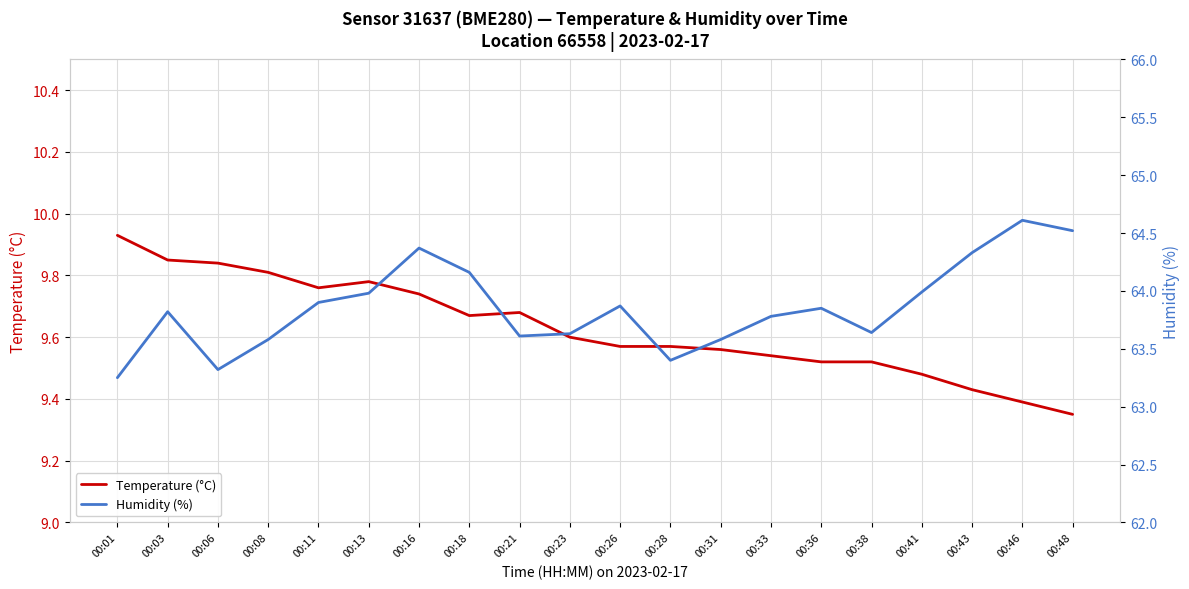

True or false: Humidity (%) and Temperature (°C) intersect in this chart.

False